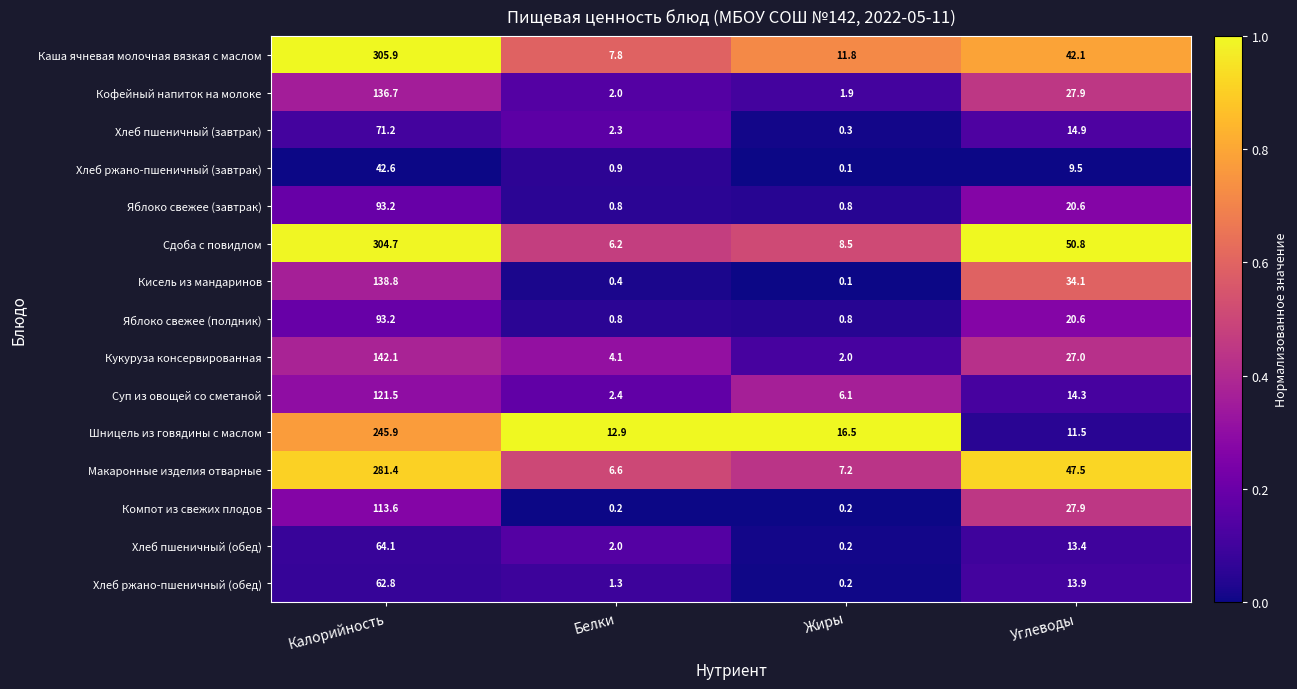

What is the sum of the Кофейный напиток на молоке values at Углеводы and Белки?

29.9